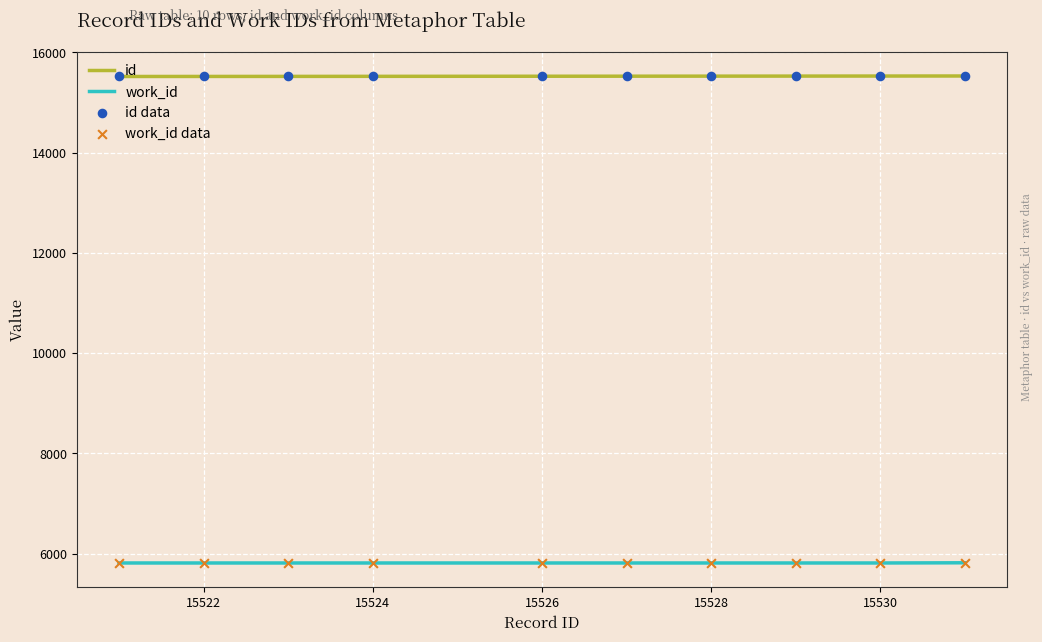

What is the greatest value displayed?

15531